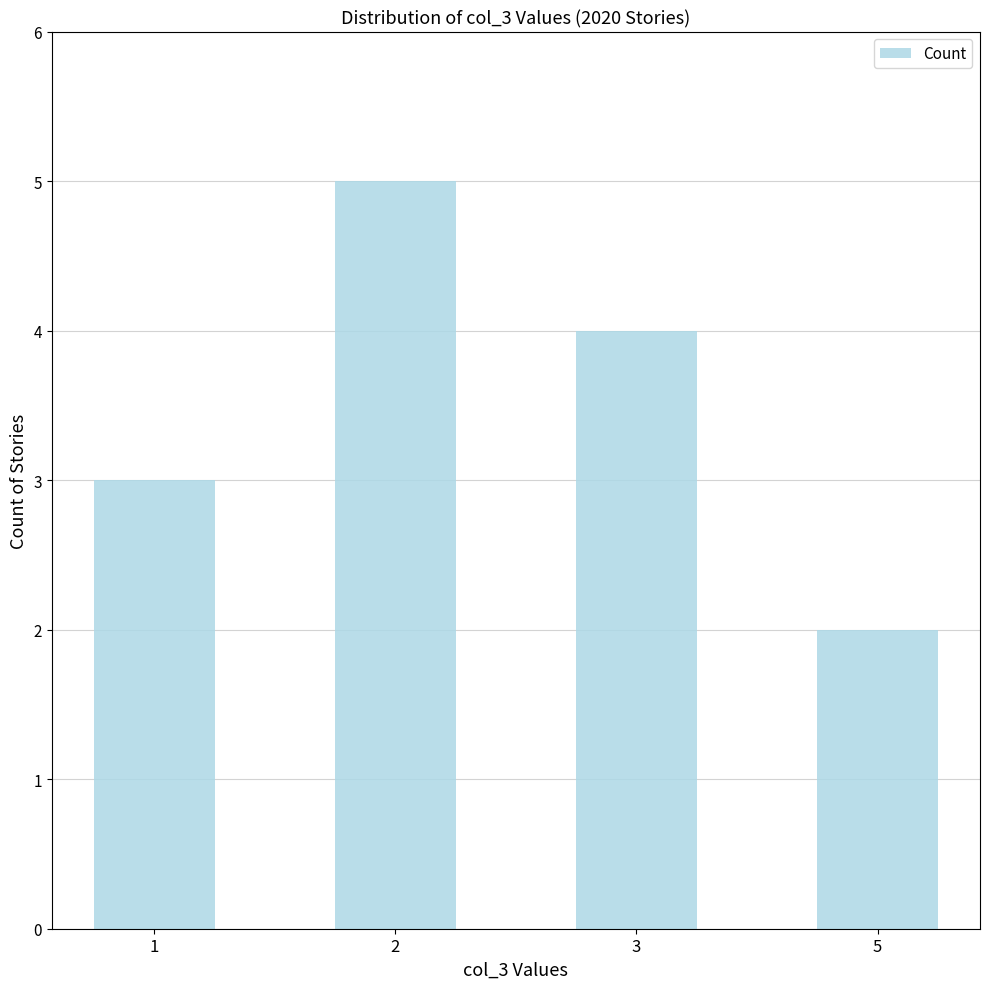

Is it true that the value at 2 is 2?

False